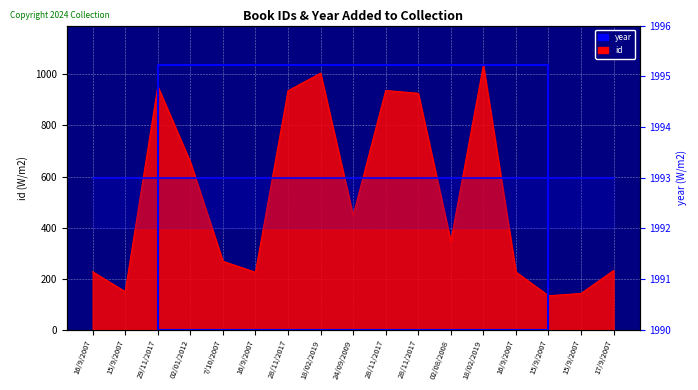

Where is the first local minimum?

15/9/2007